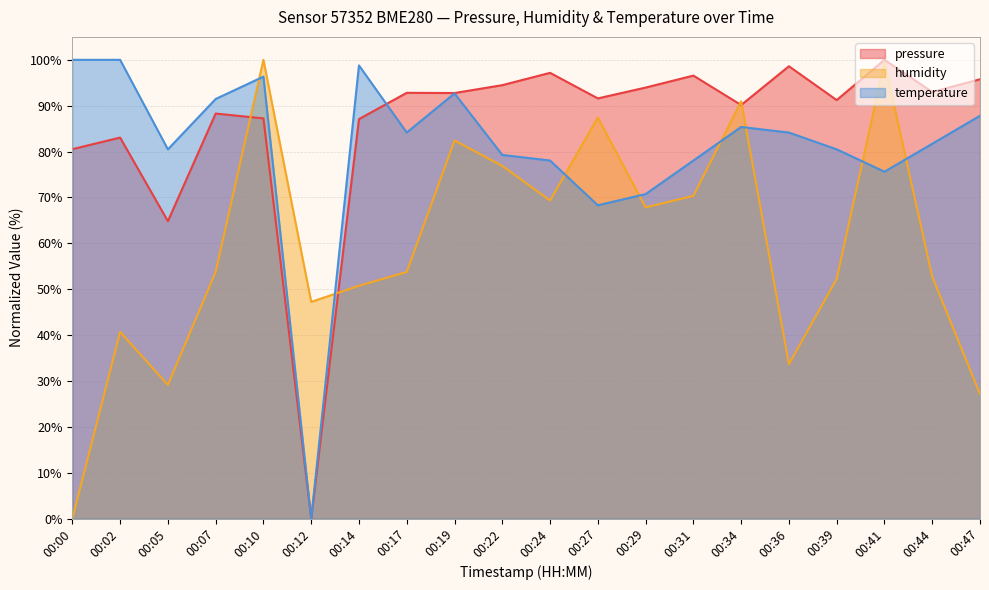

Reading right to left, list all the values displayed in this chart.

pressure: 95.8	93.0	100.0	91.2	98.6	90.1	96.6	94.0	91.6	97.2	94.5	92.8	92.8	87.1	0.0	87.2	88.3	64.8	83.1	80.5
humidity: 27.1	52.8	99.5	52.3	33.7	91.0	70.4	67.8	87.4	69.3	76.9	82.4	53.8	50.8	47.2	100.0	53.8	29.1	40.7	0.0
temperature: 87.8	81.7	75.6	80.5	84.1	85.4	78.0	70.7	68.3	78.0	79.3	92.7	84.1	98.8	0.0	96.3	91.5	80.5	100.0	100.0